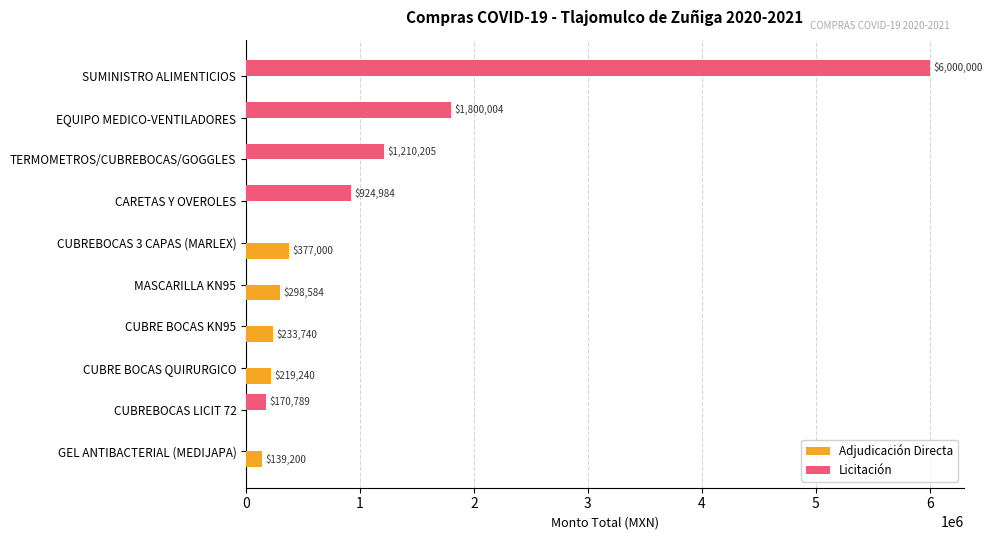

Which category has the highest value across all series?

SUMINISTRO ALIMENTICIOS